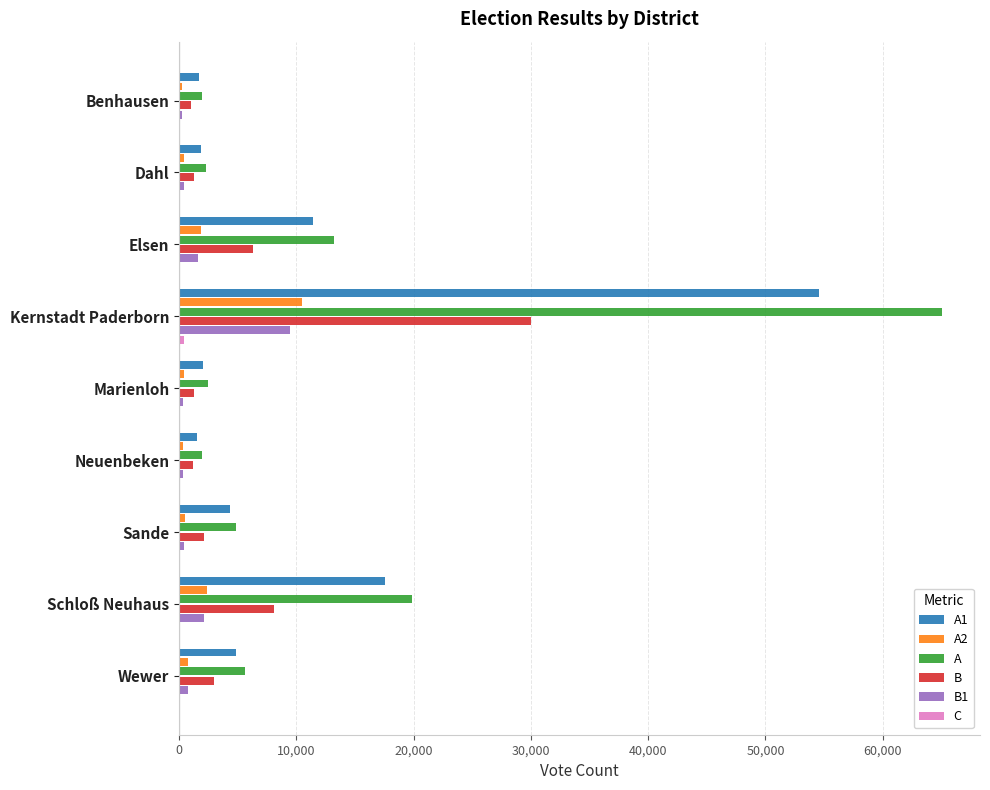

Is it true that A equals 5598 at Wewer?

True